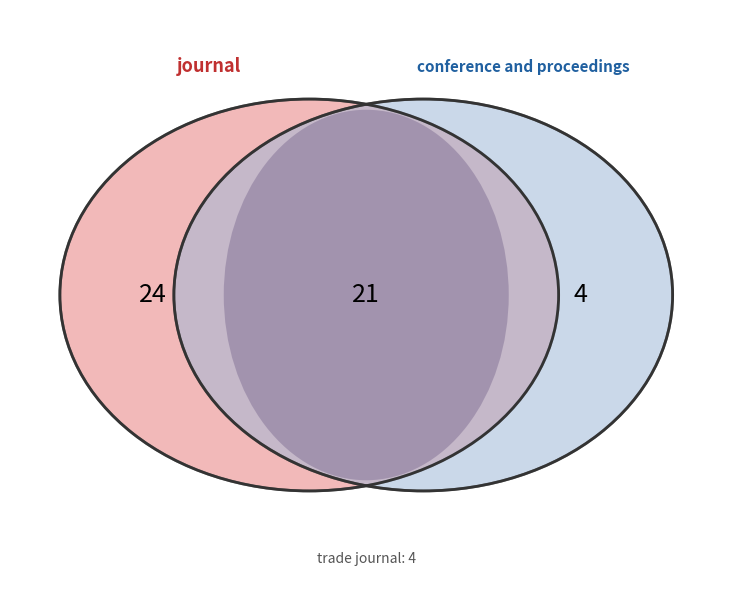

What percentage is the trade journal slice, to the nearest percent?

8%